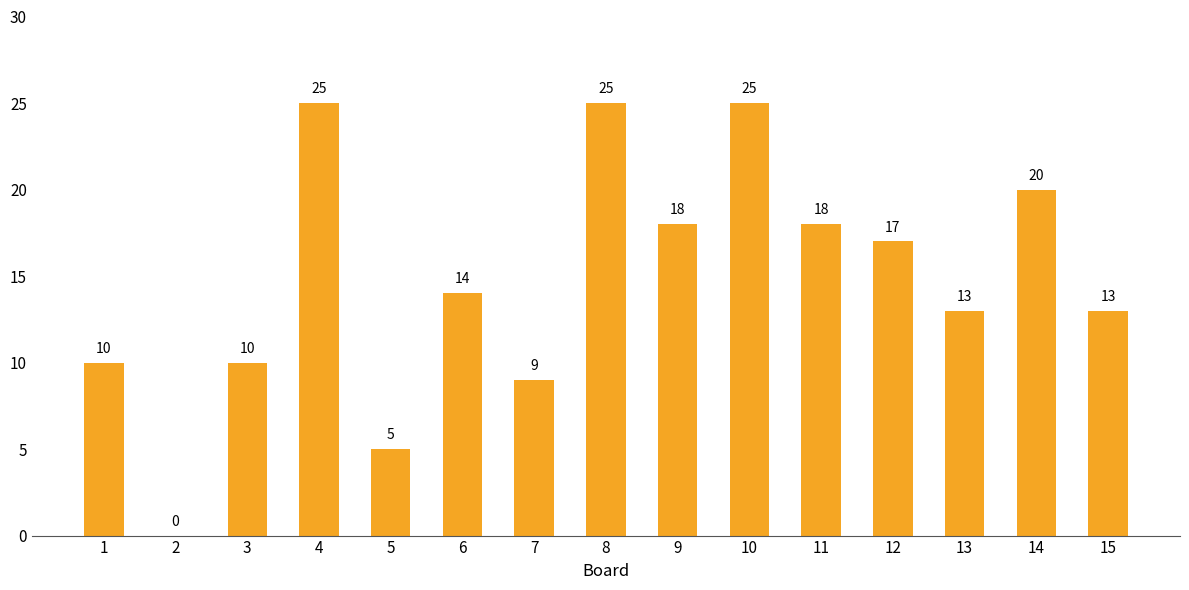

Where does the data first go above 14?

4